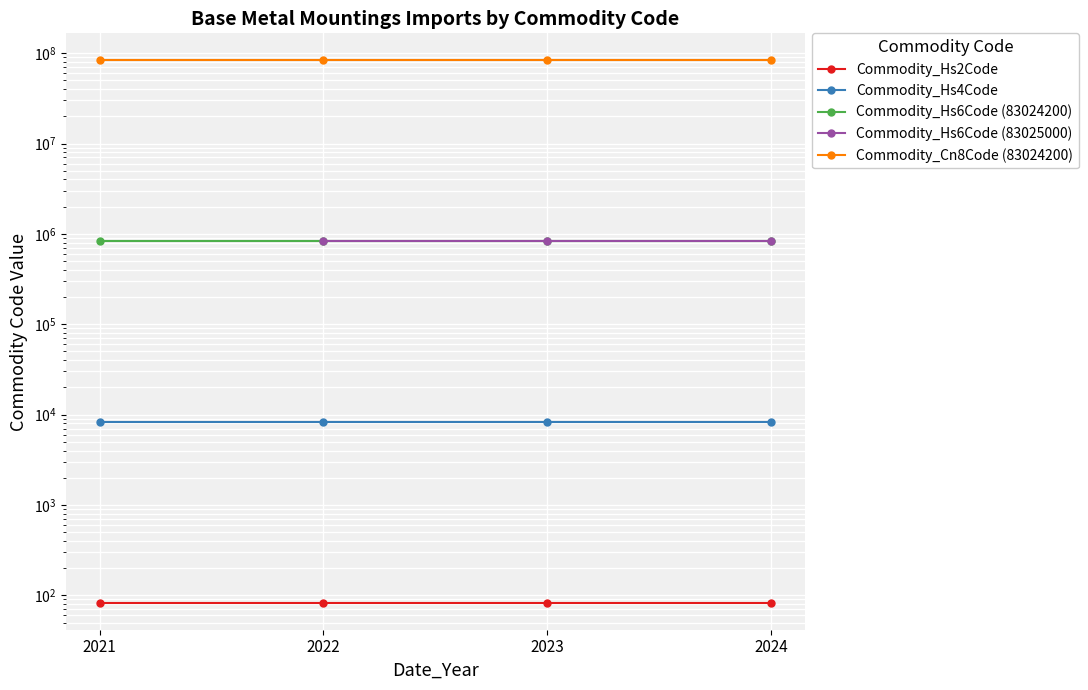

At which category is the sum across all series the highest?

2022